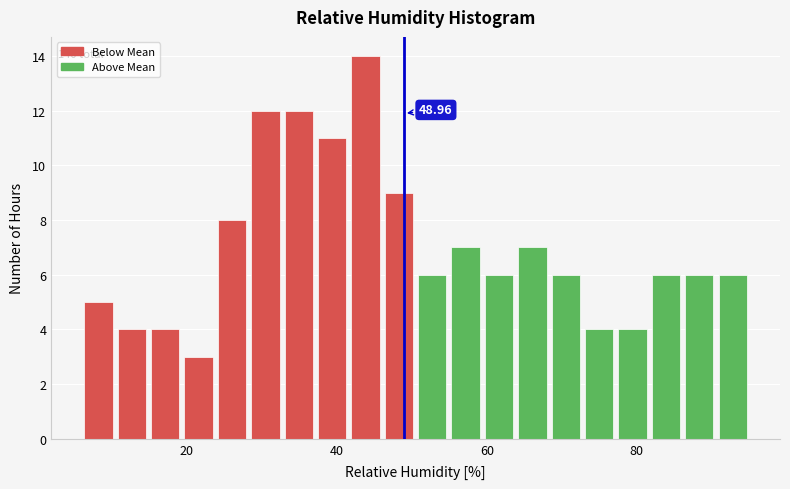

Read against the x-axis, roughly where is the centre of the tallest bar?

44